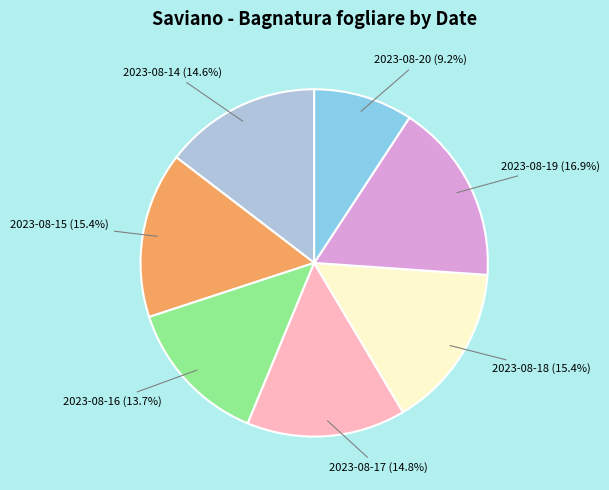

Does any single category account for the majority?

No